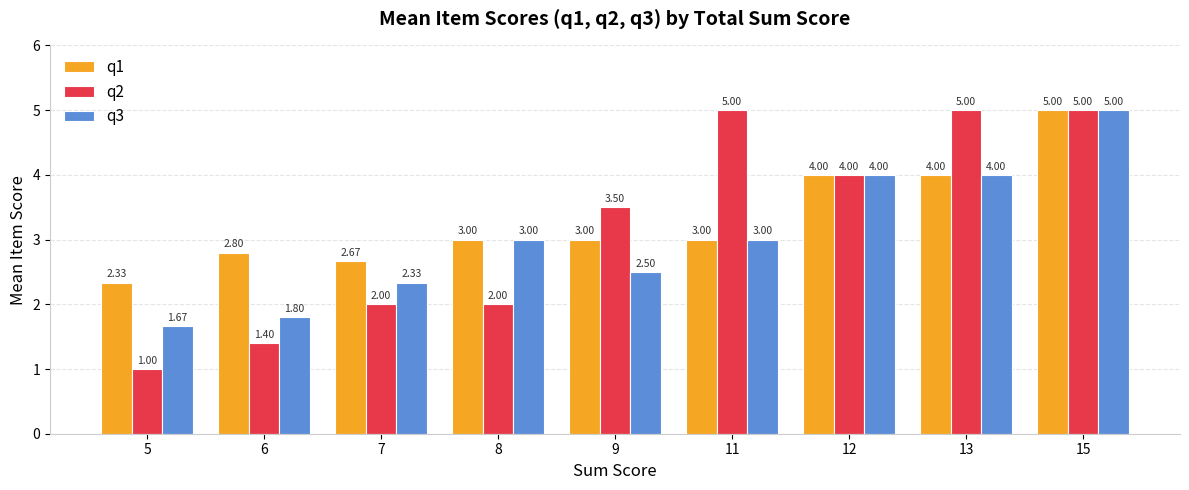

List the series in order of their overall mean, highest first.

q1, q2, q3